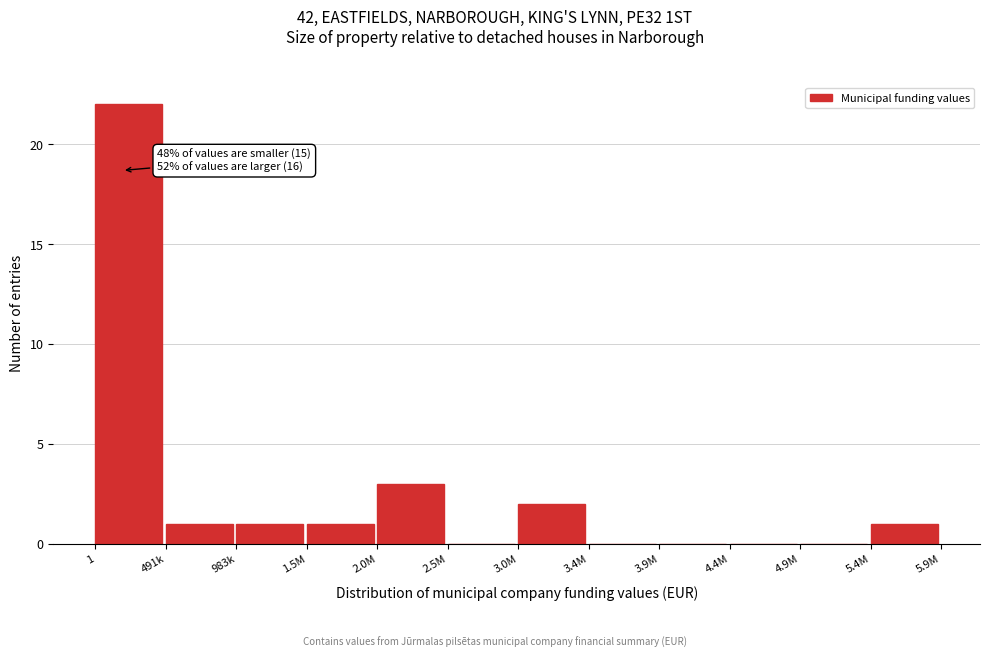

Reading left to right, what are all the values shown in this chart?

1=22	491k=1	983k=1	1.5M=1	2.0M=3	2.5M=0	3.0M=2	3.4M=0	3.9M=0	4.4M=0	4.9M=0	5.4M=1